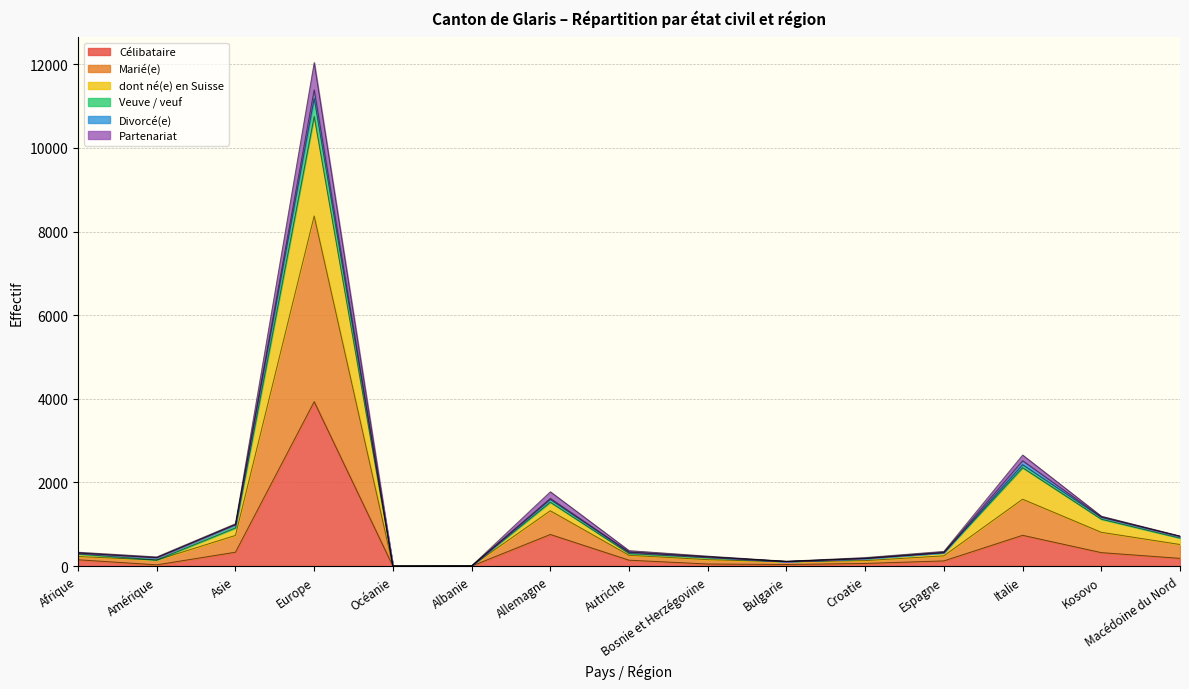

What is the label of the 4th point from the right?

Espagne